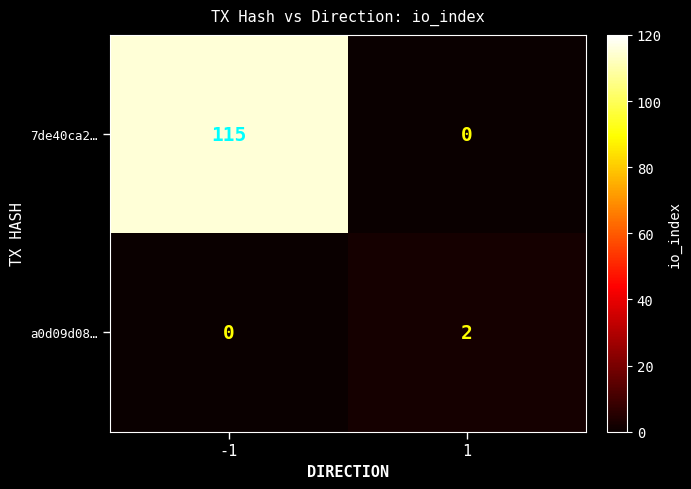

Rank the series by their maximum value, from lowest to highest.

a0d09d08…, 7de40ca2…